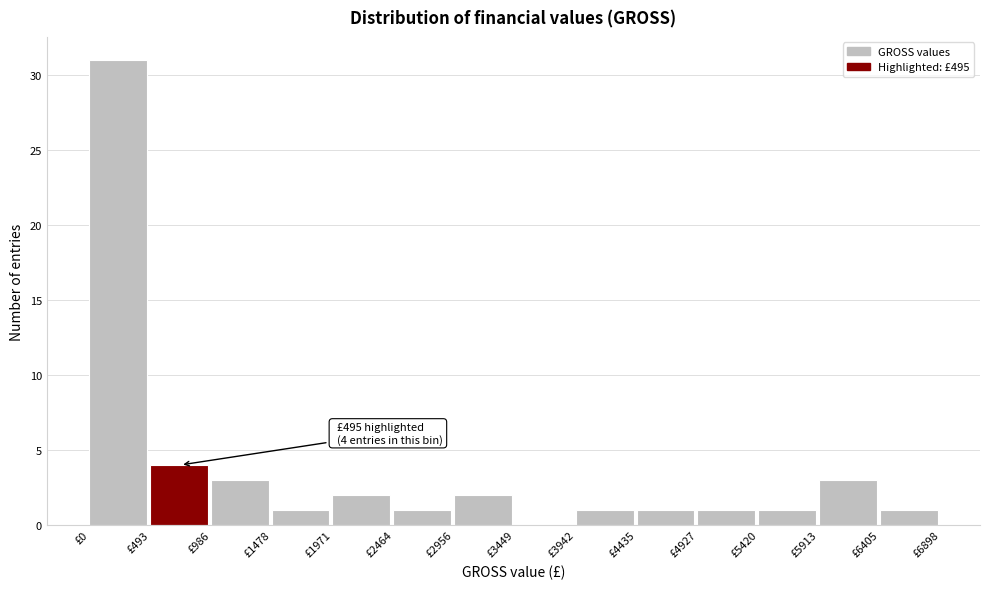

Over which range of the x-axis is the bar tallest?

0 to 500